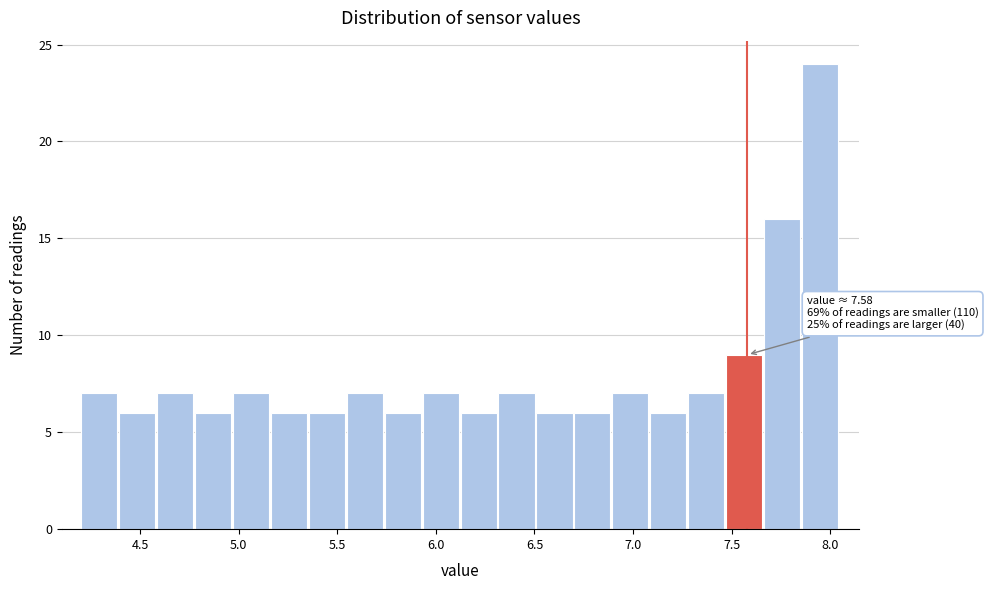

Around what value on the x-axis is the tallest bar? Give the approximate position of its centre, as read against the axis.

7.95